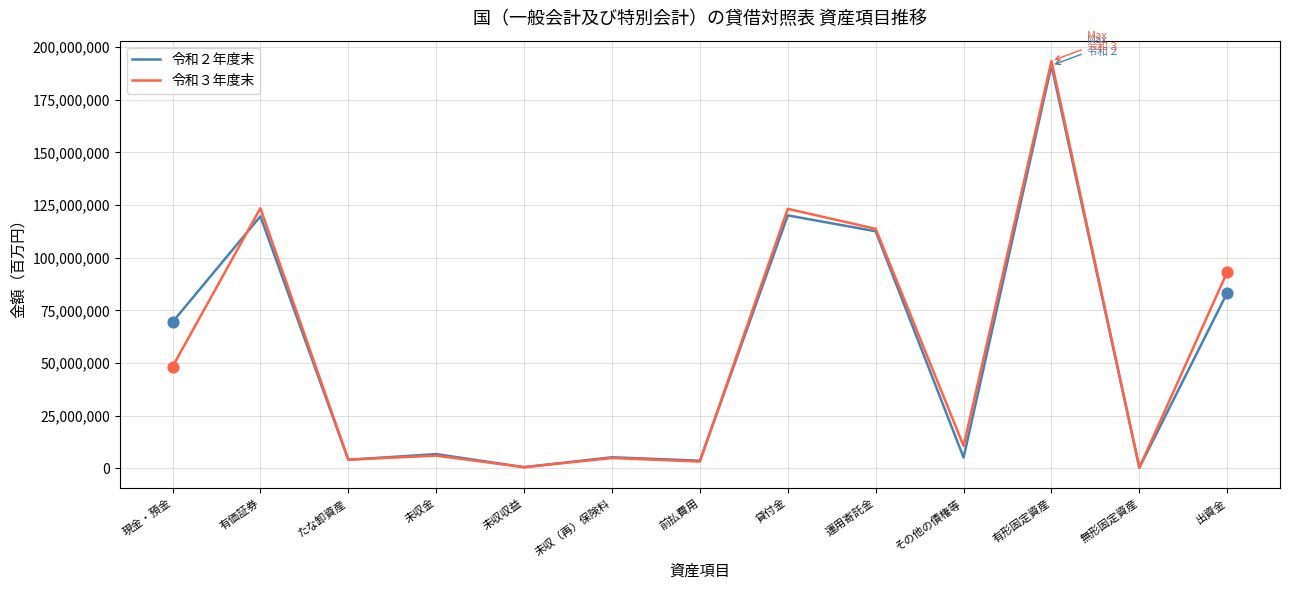

What is the difference between the highest and lowest values at 現金・預金?

21203657